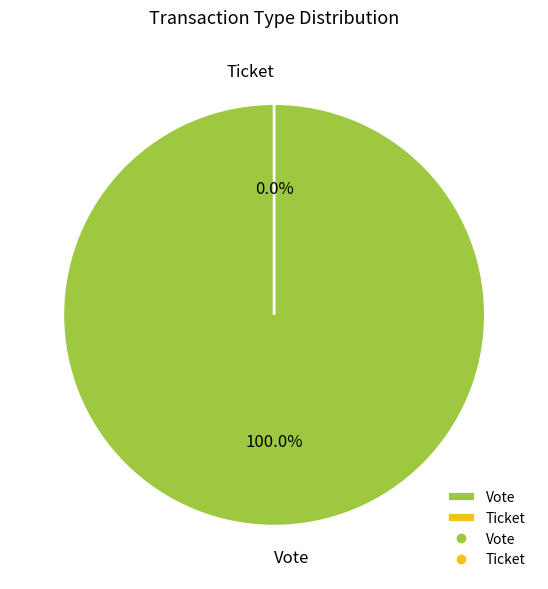

Is the sum of Vote and Ticket greater than half?

Yes